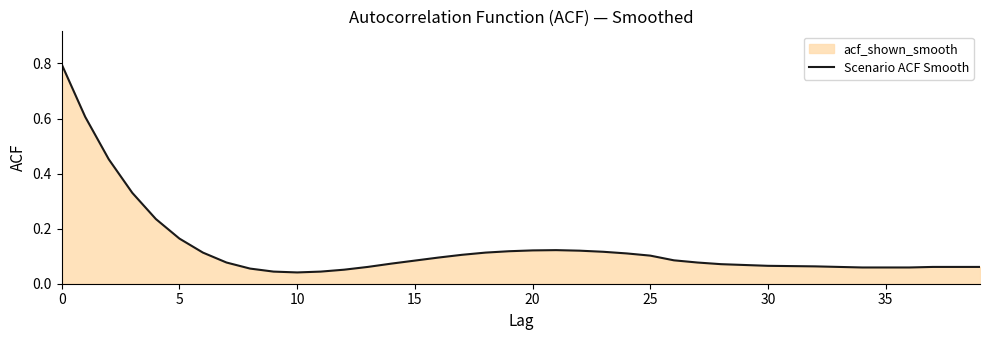

How many points are higher than both their immediate neighbors (excluding endpoints)?

1